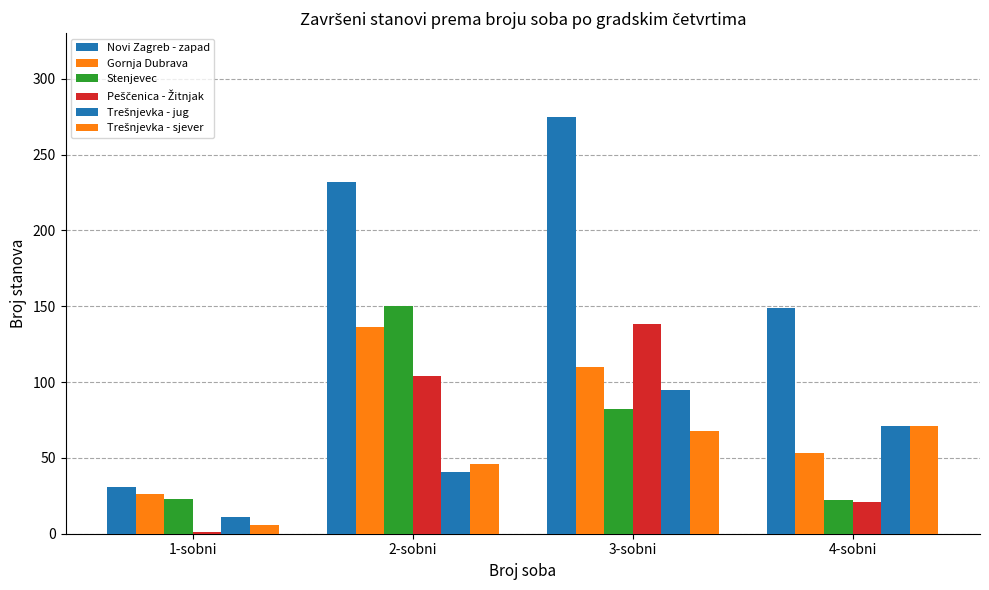

At which category does the chart reach its minimum across all series?

1-sobni